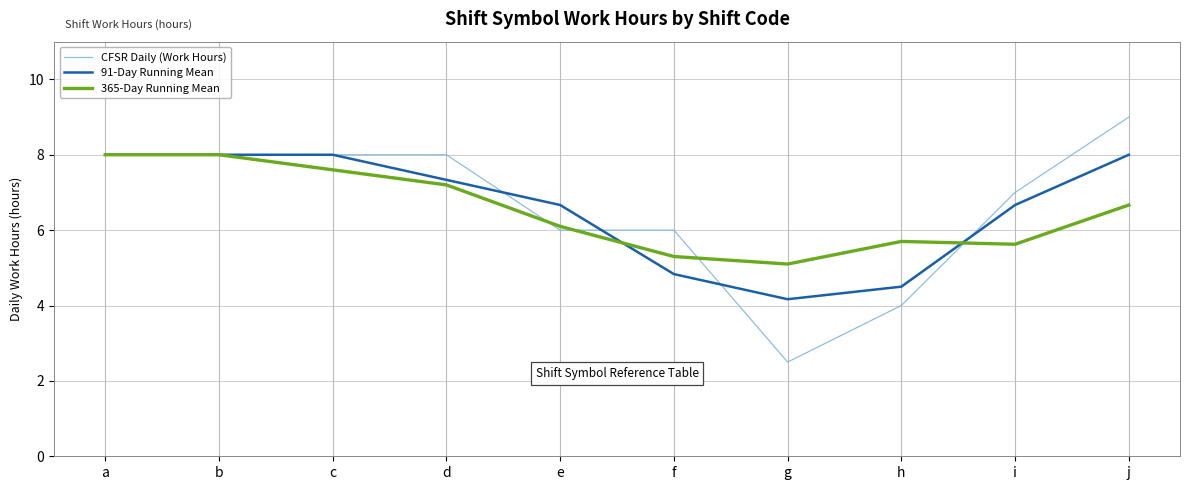

Is the value of 365-Day Running Mean at d greater than the value of CFSR Daily (Work Hours) at d?

No